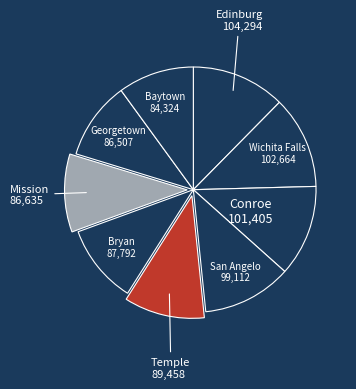

What is the smallest slice in the pie chart?

Baytown